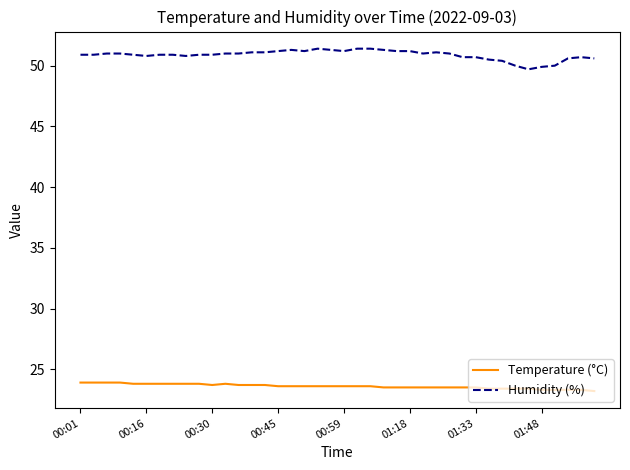

Which series has the largest range (max minus min)?

Humidity (%)